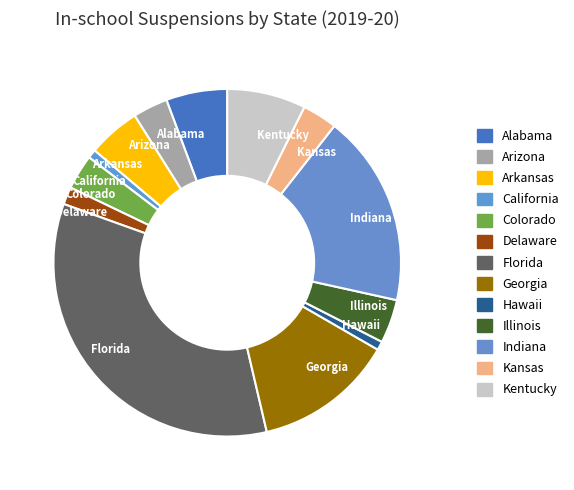

Is it true that Florida is 34% of the pie?

True